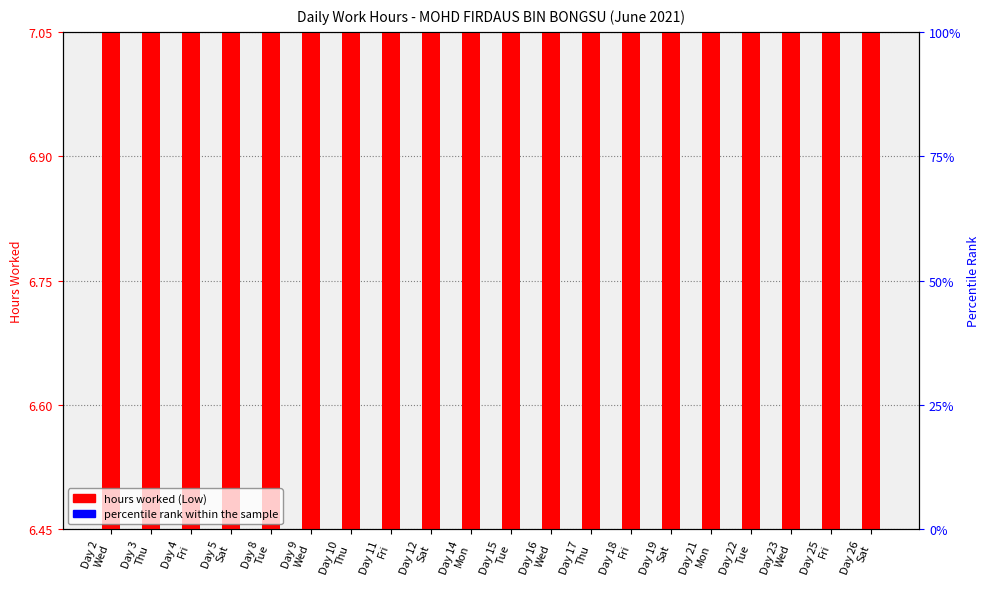

What is the label of the 3rd bar from the right?

Day 23
Wed